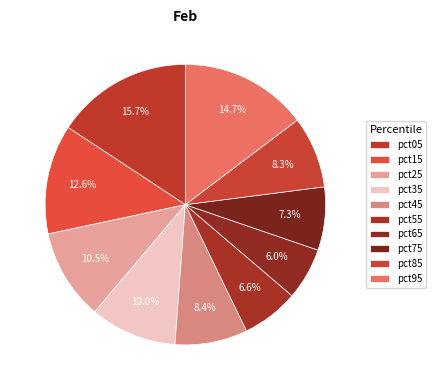

To the nearest percent, what is the combined percentage of pct45 and pct05?

24%